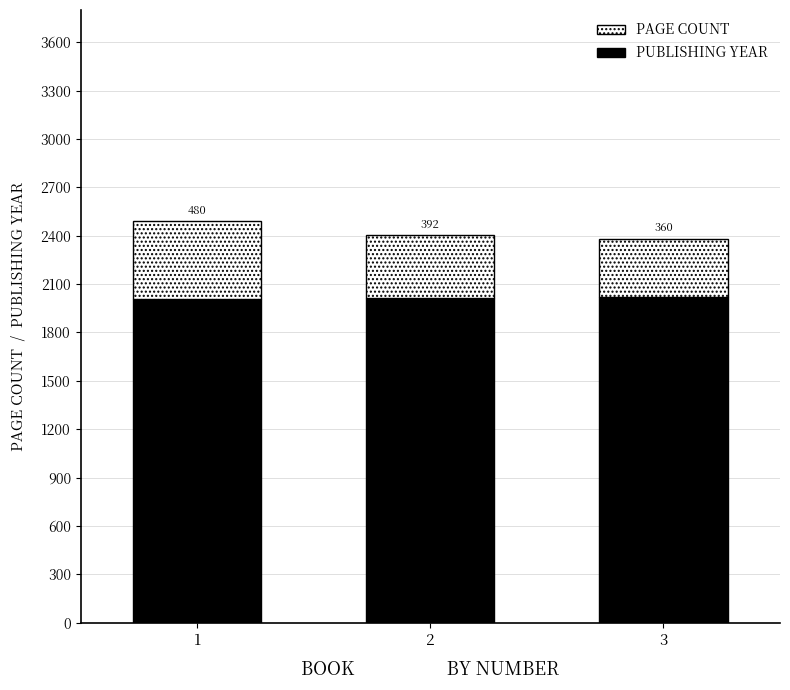

What is the total value across all series at 2?

2403